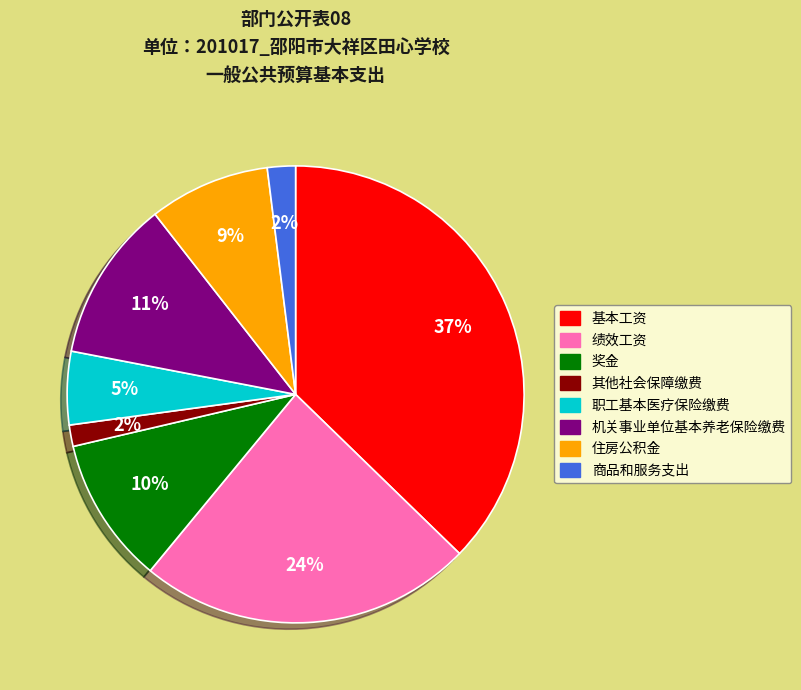

Which slice is the largest?

基本工资